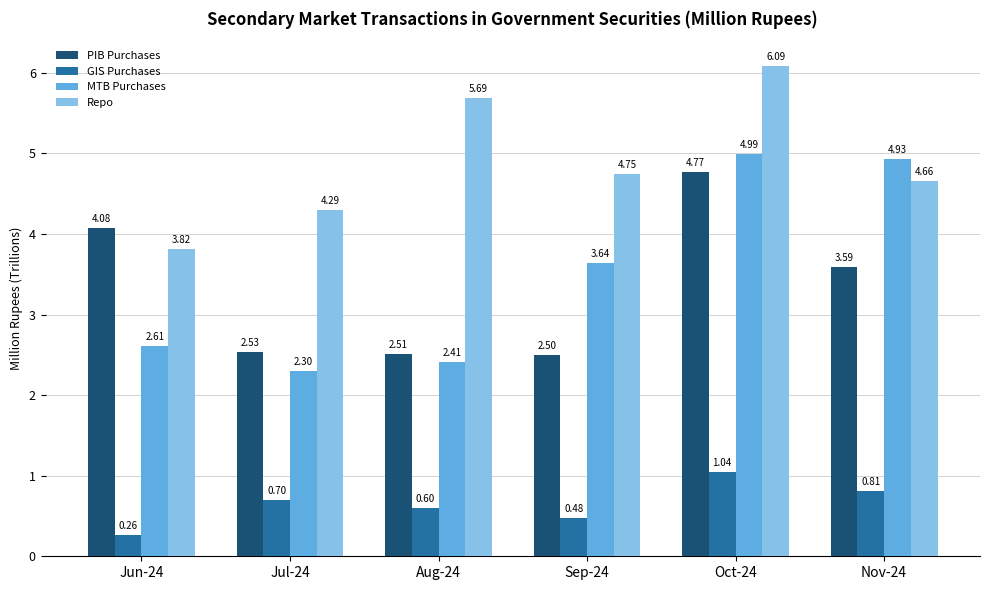

The value of MTB Purchases at Aug-24 is 0.6. True or false?

False